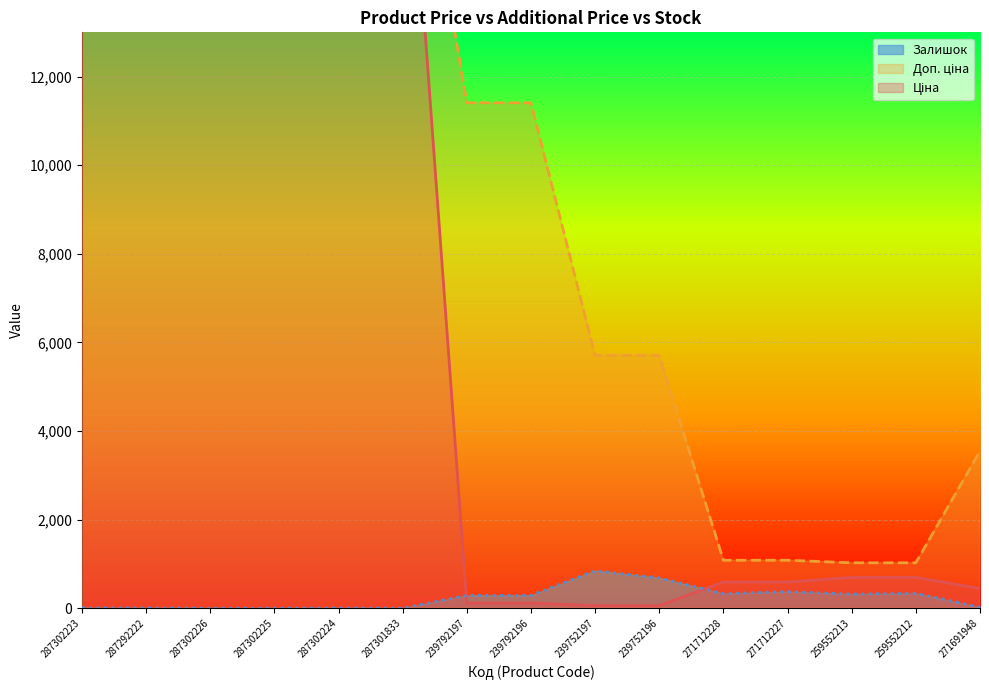

At which category does Ціна reach its first local valley?

287292222